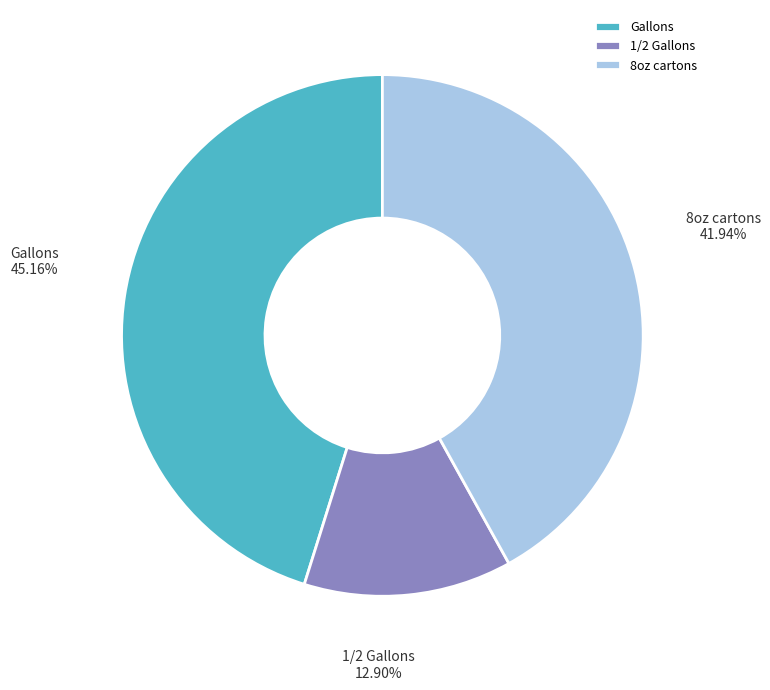

Is there any slice that represents more than half of the pie?

No